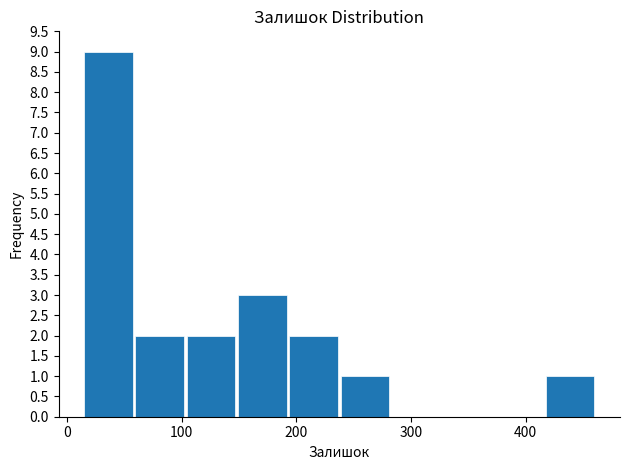

What is the height of the bar covering 10 to 60 on the x-axis? Neither the bar edges nor the heights are printed on the chart, so give them approximately, as read against the axes.

9